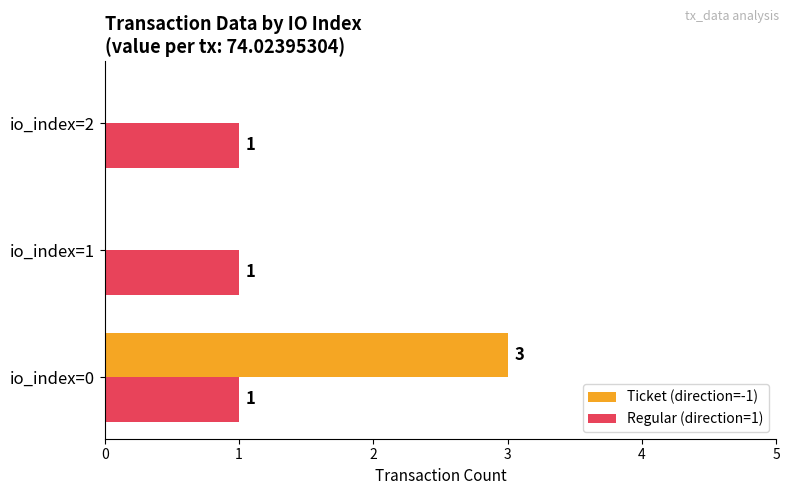

At which category is the sum across all series the highest?

io_index=0